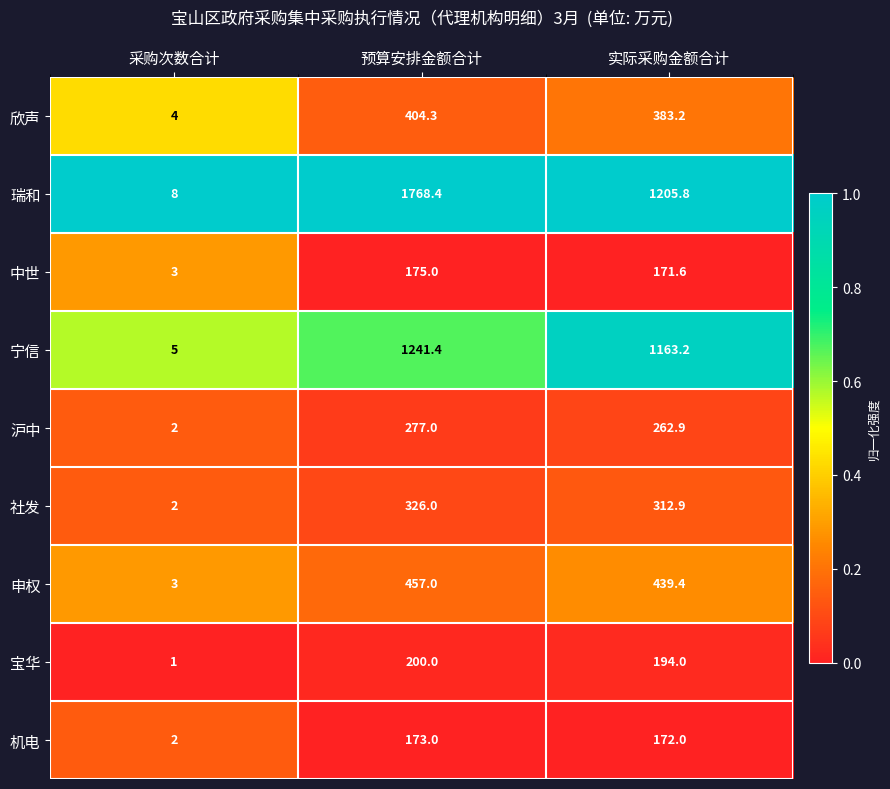

The 社发 series shows 326.0 at 预算安排金额合计. True or false?

True